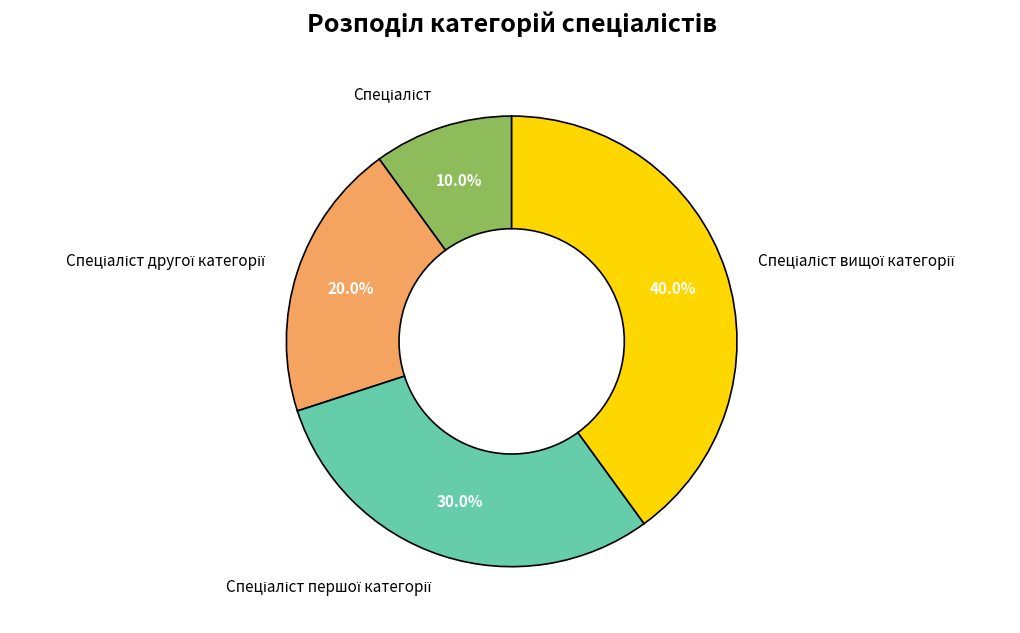

Count the number of slices in the pie.

4